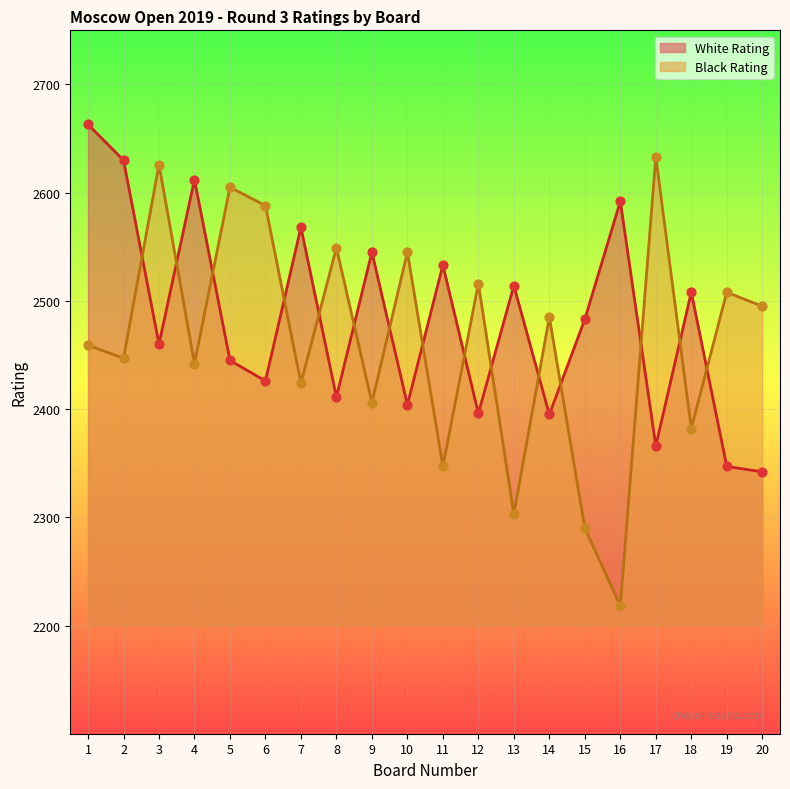

What is the total value across all series at 11?

4880